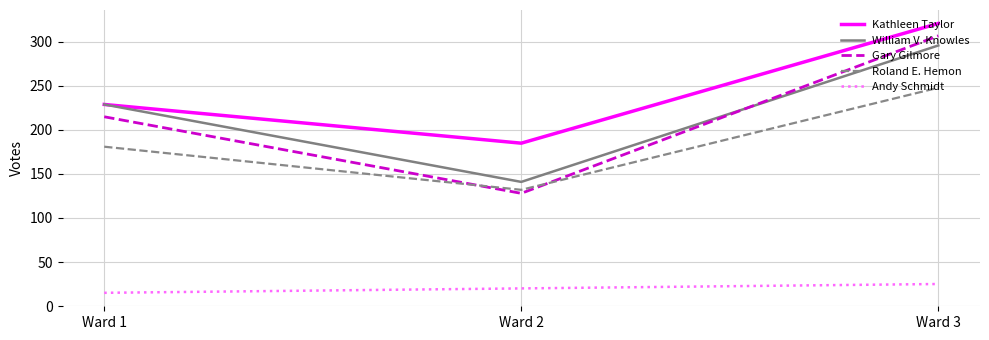

What is the difference between the Kathleen Taylor values at Ward 3 and Ward 2?

136